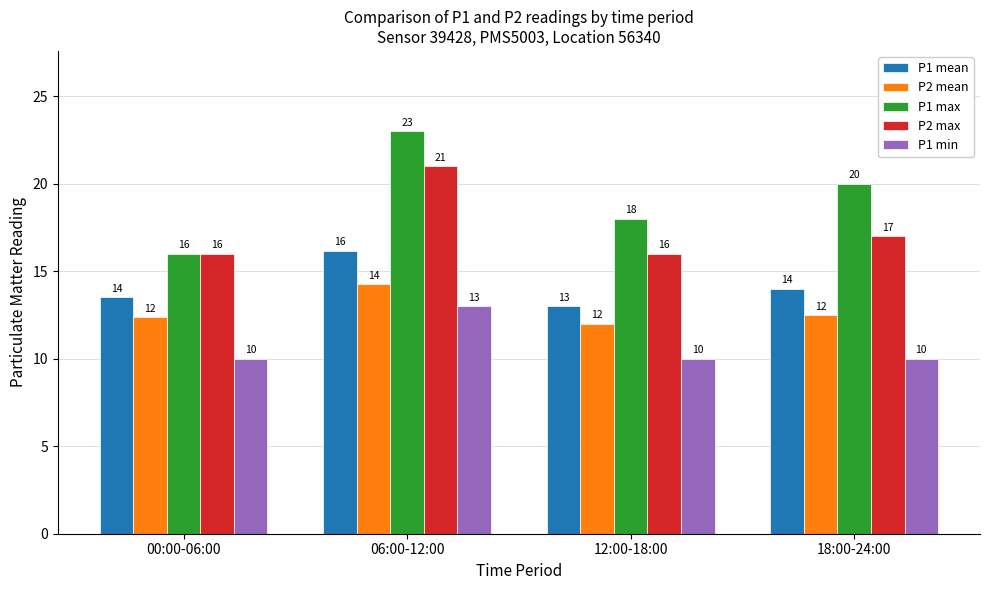

Where does the P1 max series first go above 20?

06:00-12:00